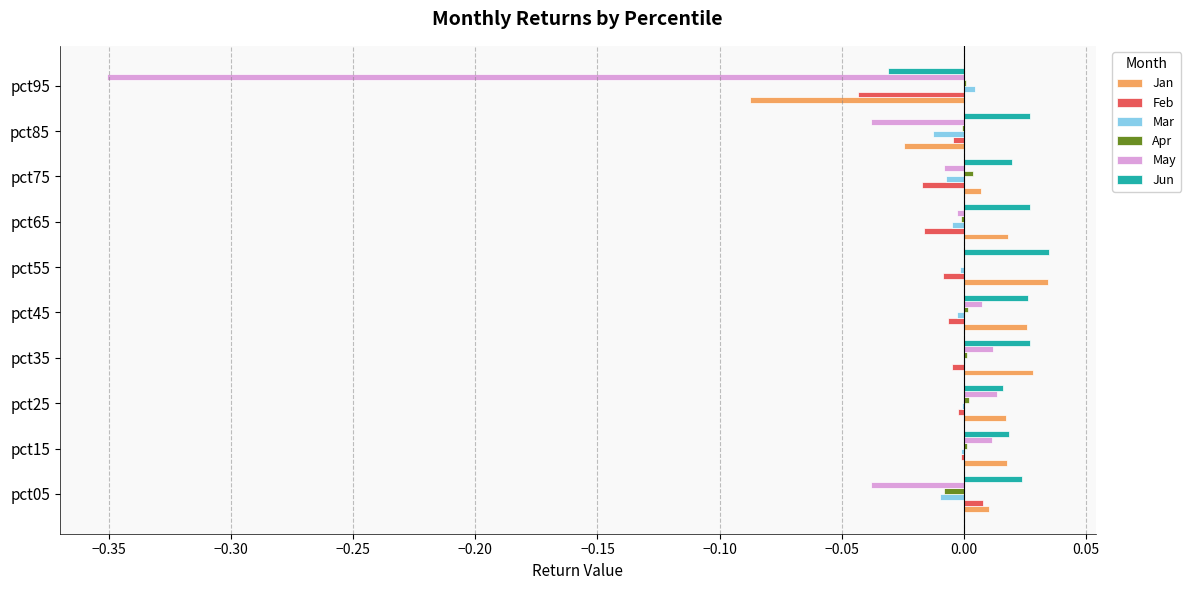

Is the value of Jan at pct85 greater than the value of Jun at pct55?

No